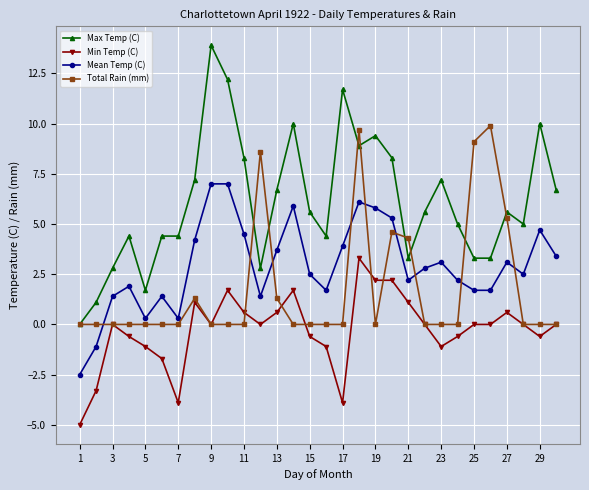

Does the chart have visible grid lines?

Yes